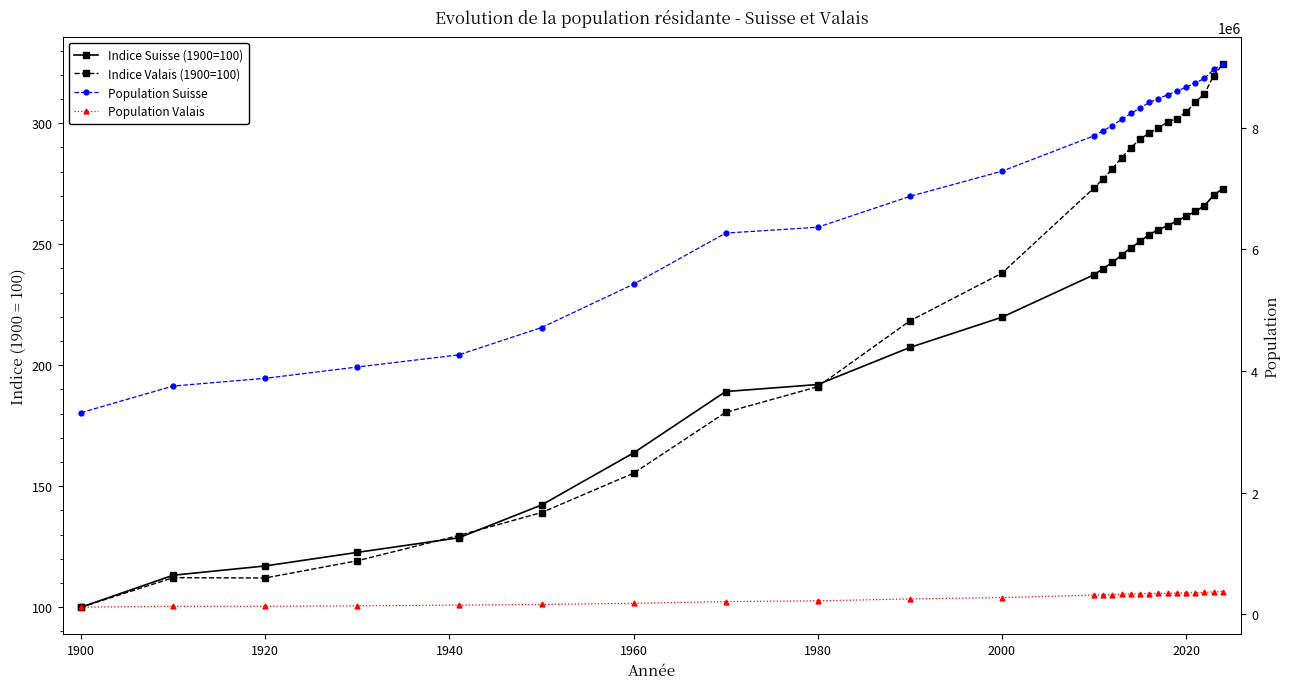

How many values in the Population Suisse series exceed 8039060?

12